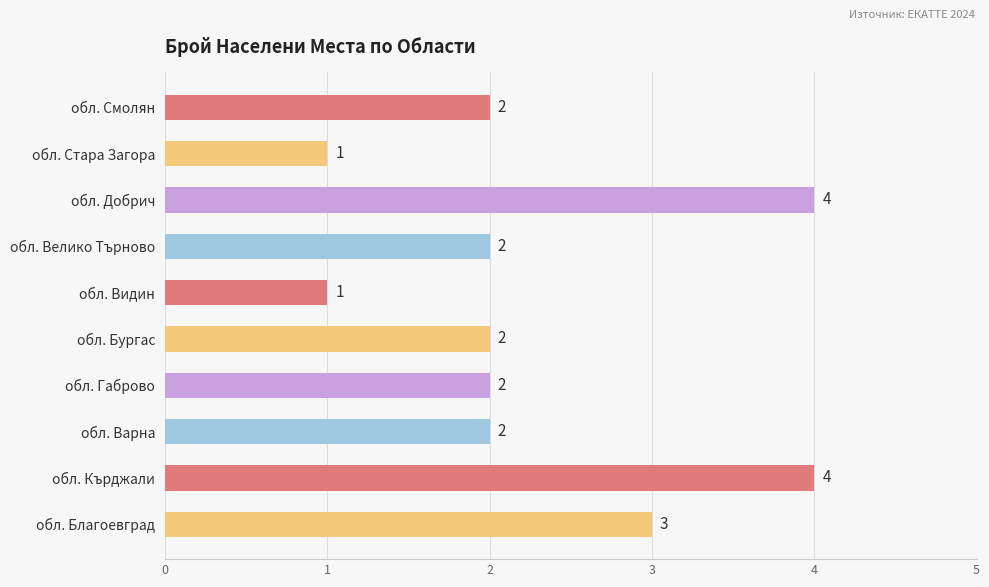

The chart shows a value of 2 at обл. Кърджали. True or false?

False